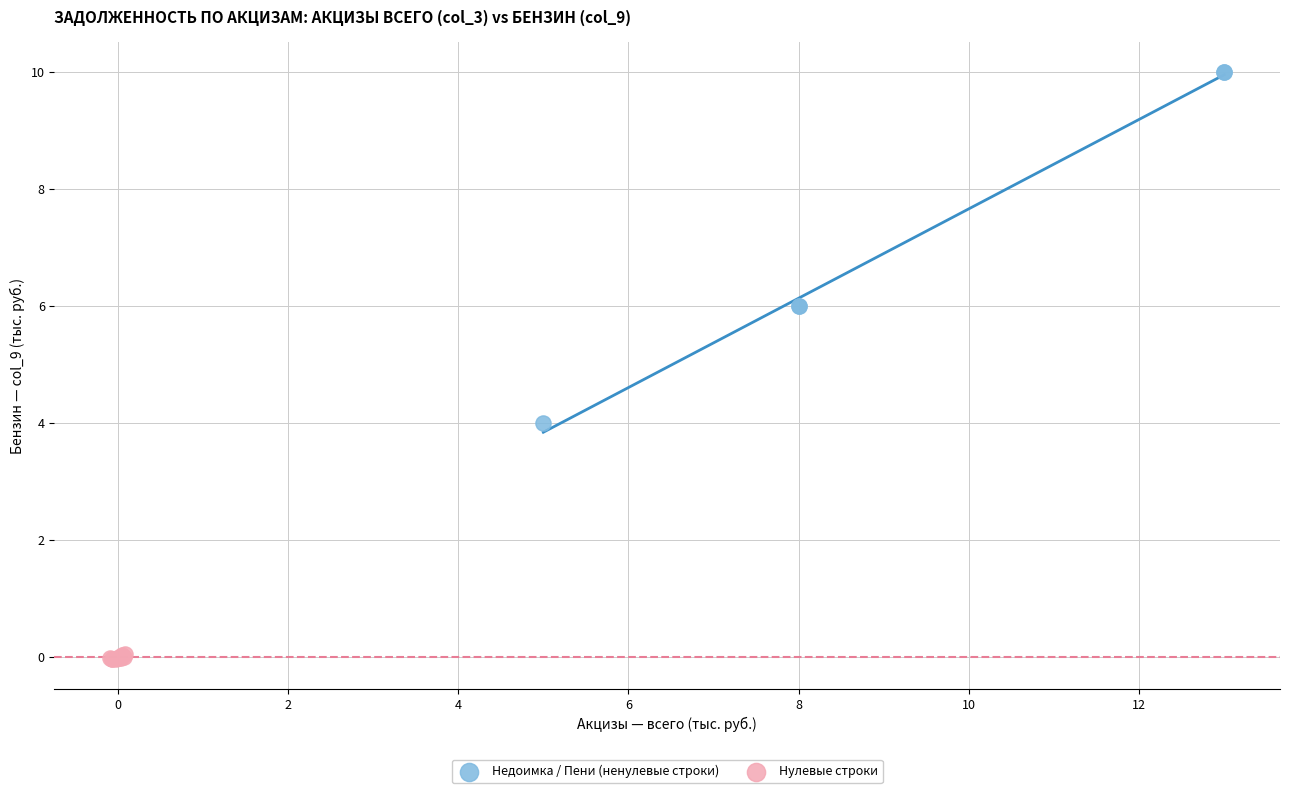

Which series reaches the maximum Y coordinate?

Недоимка / Пени (ненулевые строки)